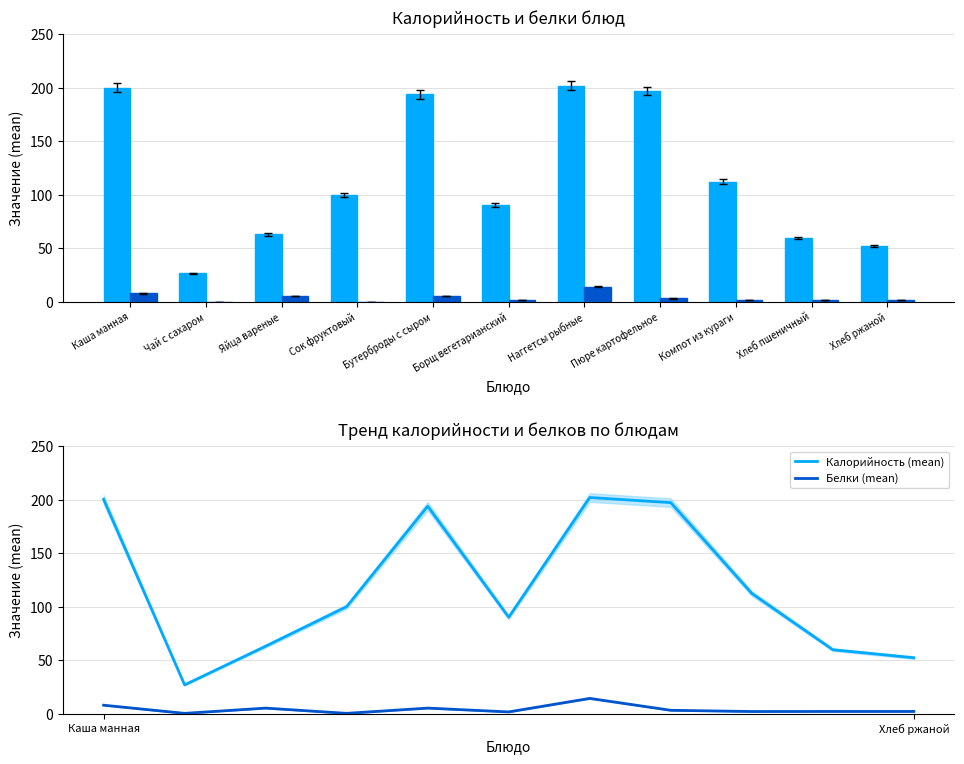

How many data points in Калорийность (mean) are less than 100?

5